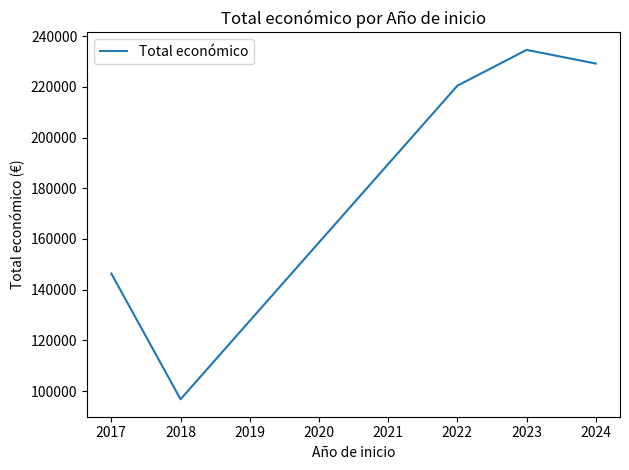

Reading left to right, what are all the values shown in this chart?

2017=146375.3	2018=96795.8	2022=220453.0	2023=234582.6	2024=229204.7